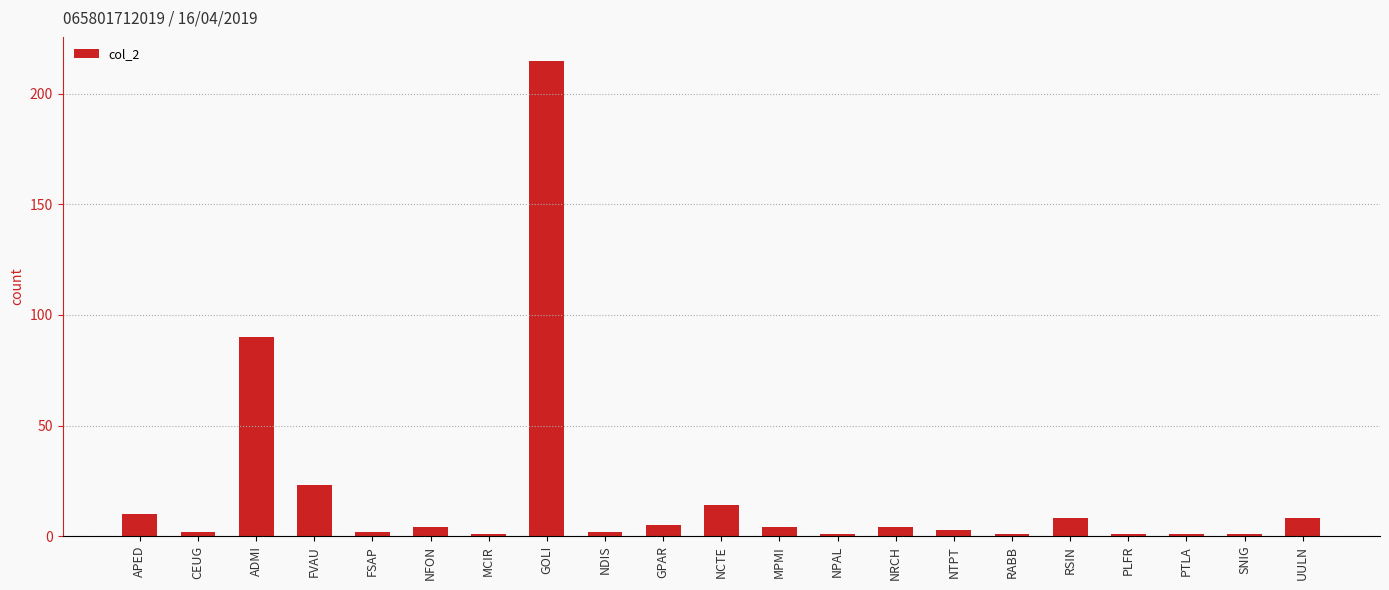

What is the value of the 16th bar from the left?

1